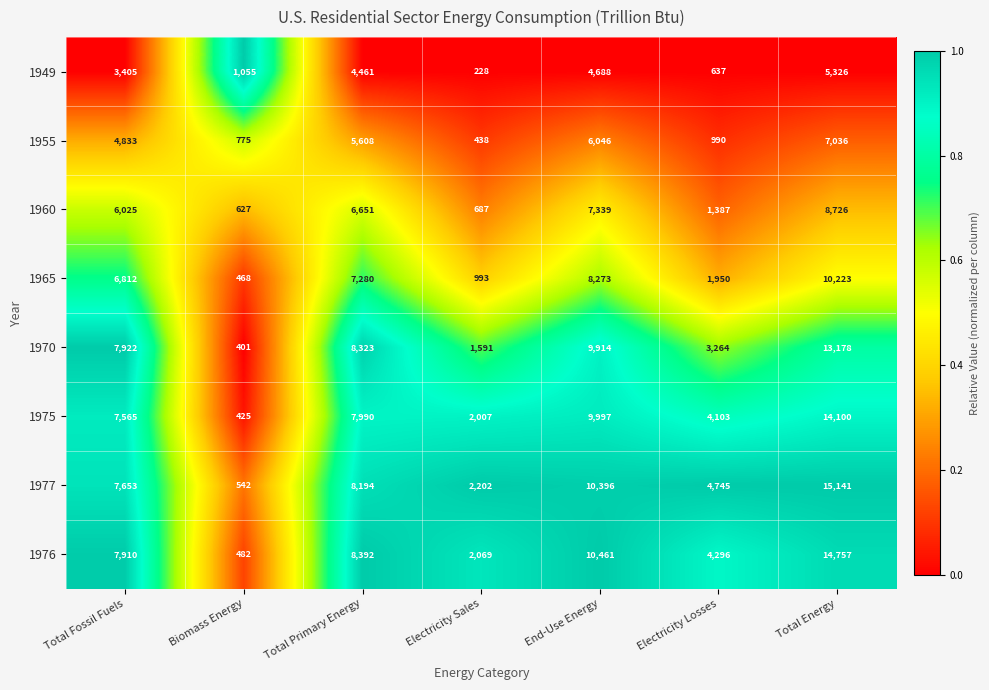

List the series in order of their peak value, highest first.

1977, 1976, 1975, 1970, 1965, 1960, 1955, 1949